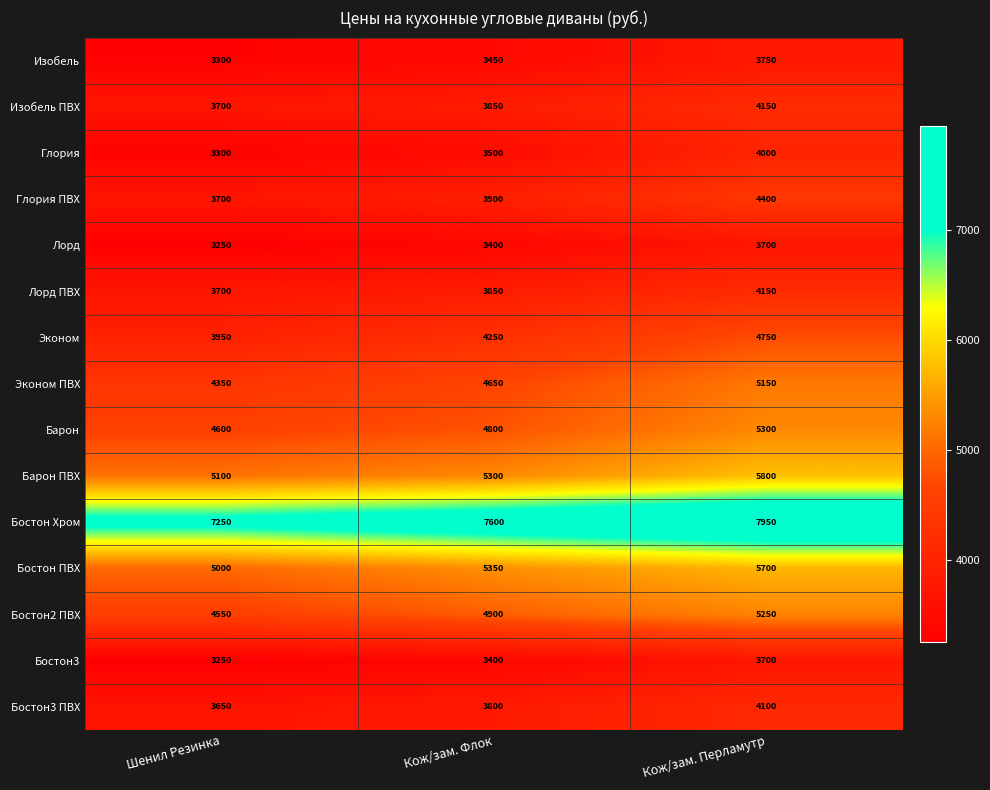

Is it true that Изобель equals 3450 at Кож/зам. Флок?

True